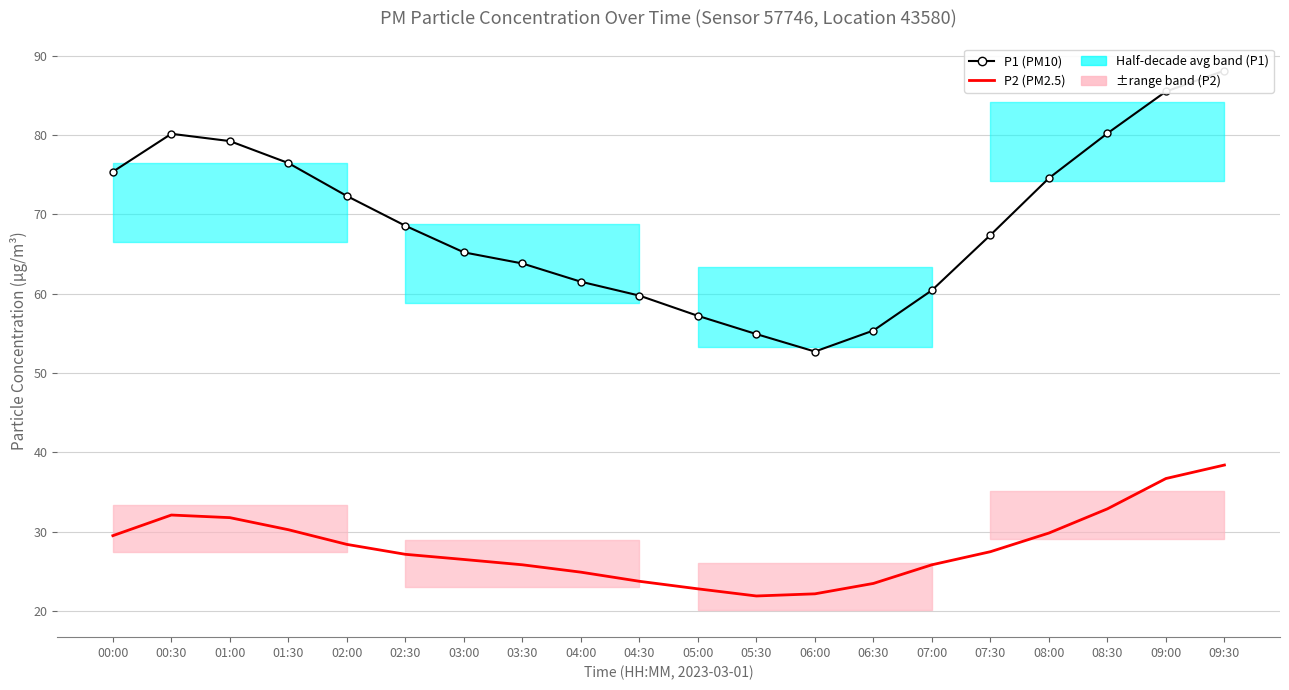

Reading left to right, list all the values displayed in this chart.

P1 (PM10): 00:00=75.4	00:30=80.1	01:00=79.2	01:30=76.5	02:00=72.3	02:30=68.5	03:00=65.2	03:30=63.8	04:00=61.5	04:30=59.8	05:00=57.2	05:30=54.9	06:00=52.7	06:30=55.4	07:00=60.4	07:30=67.4	08:00=74.5	08:30=80.2	09:00=85.5	09:30=88.1
P2 (PM2.5): 00:00=29.5	00:30=32.1	01:00=31.8	01:30=30.2	02:00=28.4	02:30=27.1	03:00=26.5	03:30=25.8	04:00=24.9	04:30=23.8	05:00=22.8	05:30=21.9	06:00=22.2	06:30=23.5	07:00=25.8	07:30=27.5	08:00=29.8	08:30=32.9	09:00=36.7	09:30=38.4